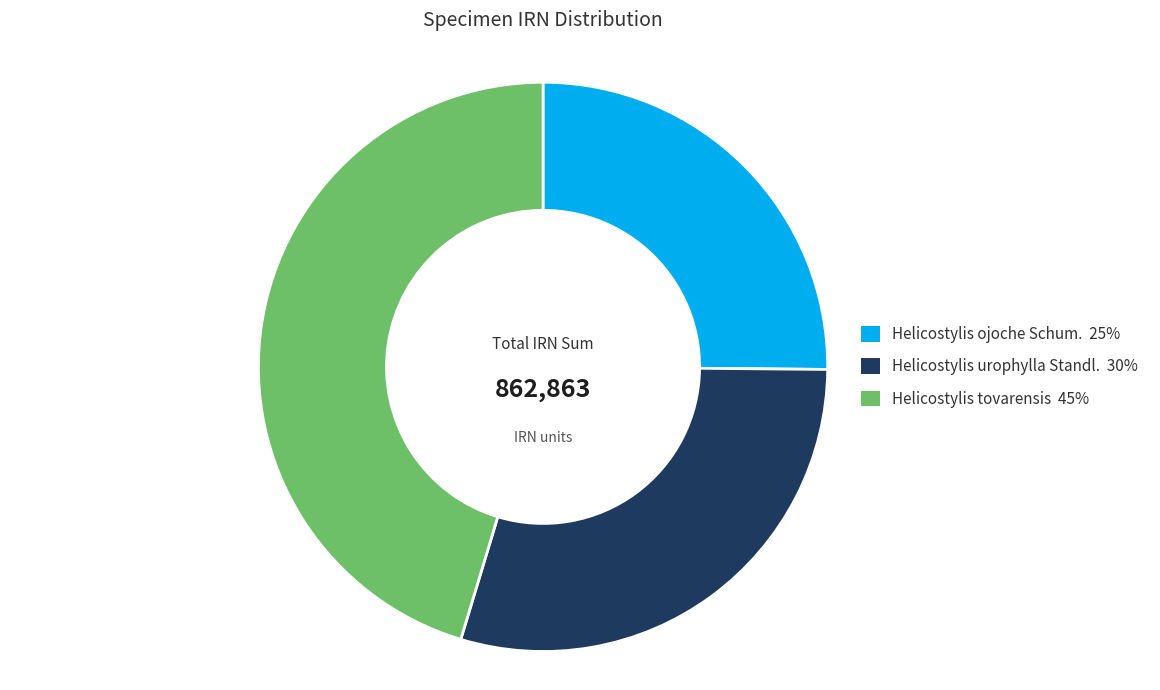

The Helicostylis tovarensis slice represents 45% of the pie. True or false?

True